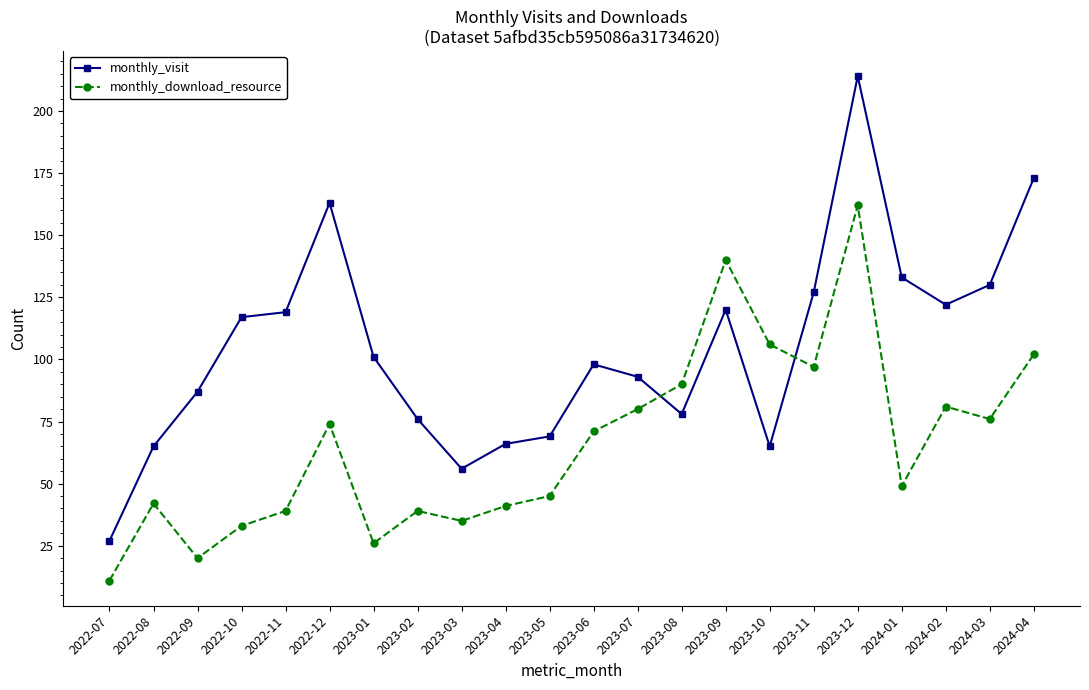

How many interior local valleys does the monthly_visit series have?

4